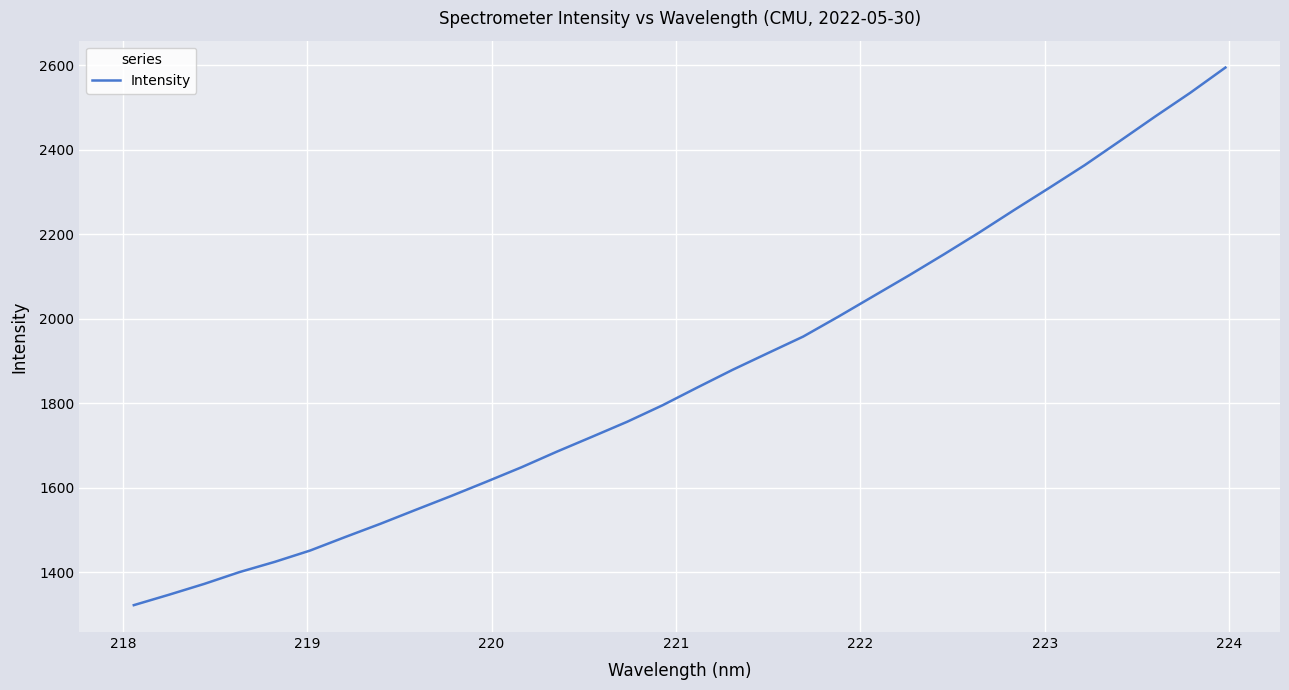

How many values exceed 1837?

16